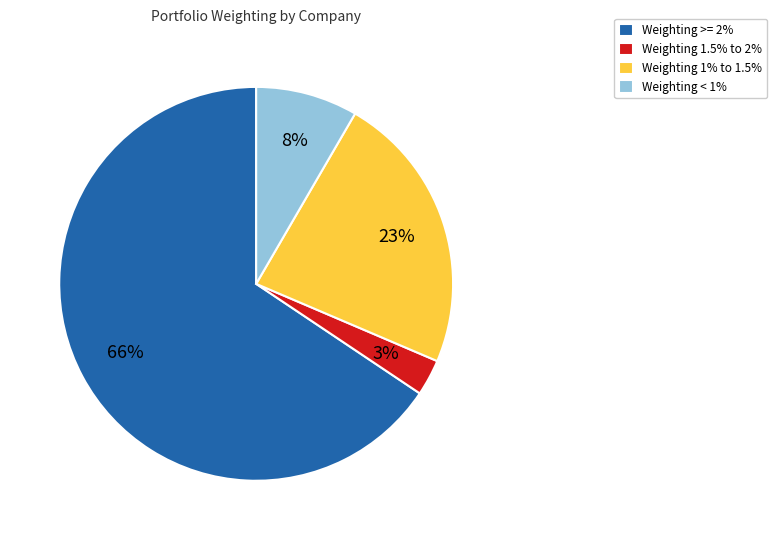

Which has a higher value, Weighting >= 2% or Weighting 1.5% to 2%?

Weighting >= 2%